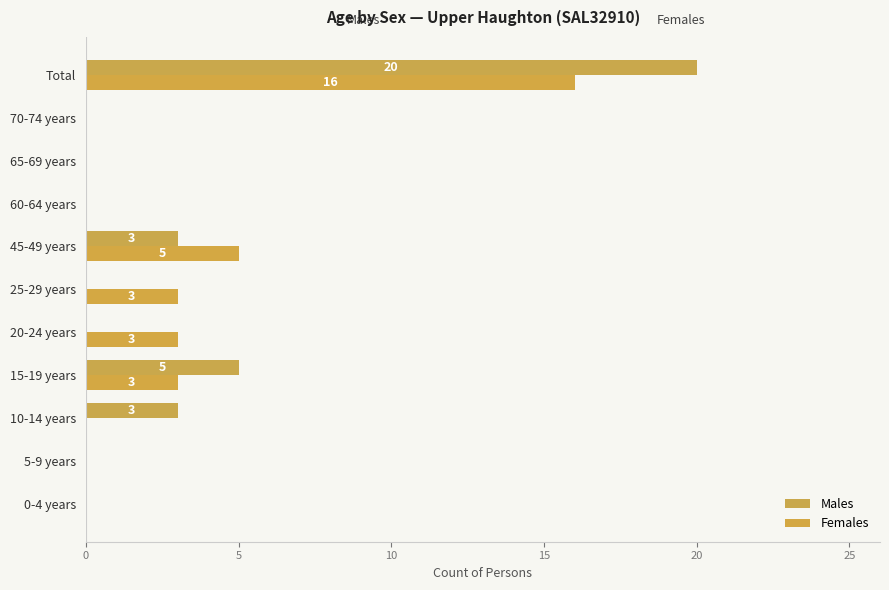

How many data points does each series have?

11